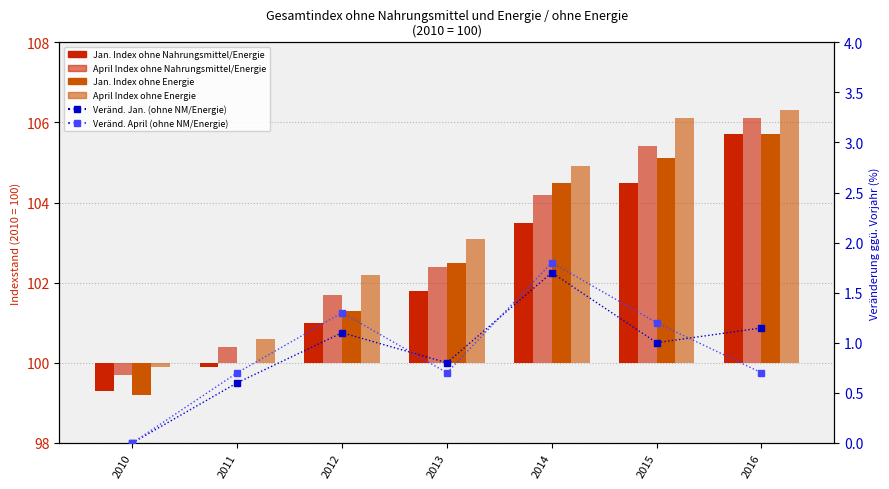

How many values in Veraend. Jan. (ohne Nahrungsmittel/Energie) are above zero?

6